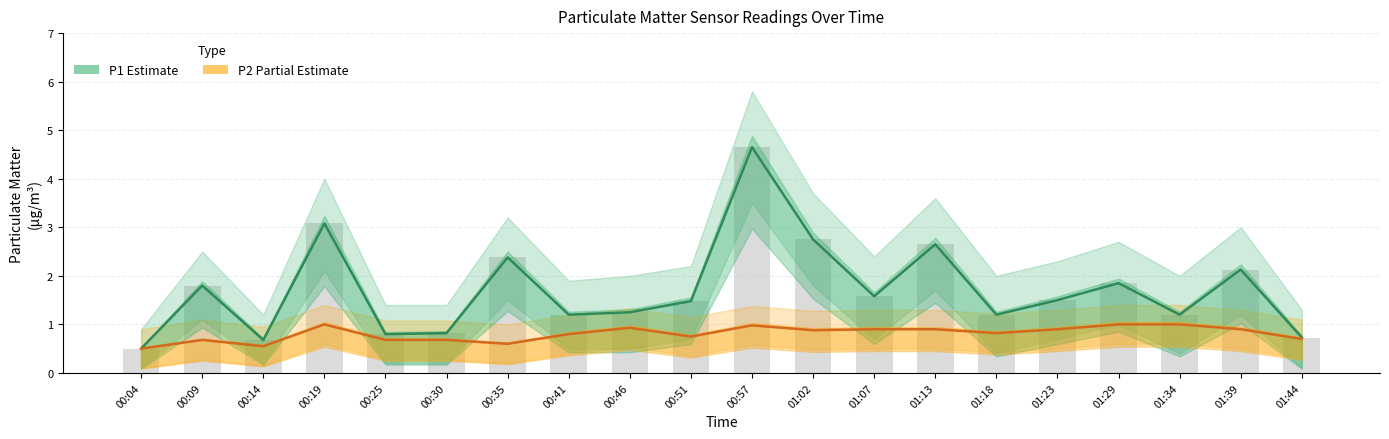

What is the average value of the P2 (Partial Estimate) series?

0.8